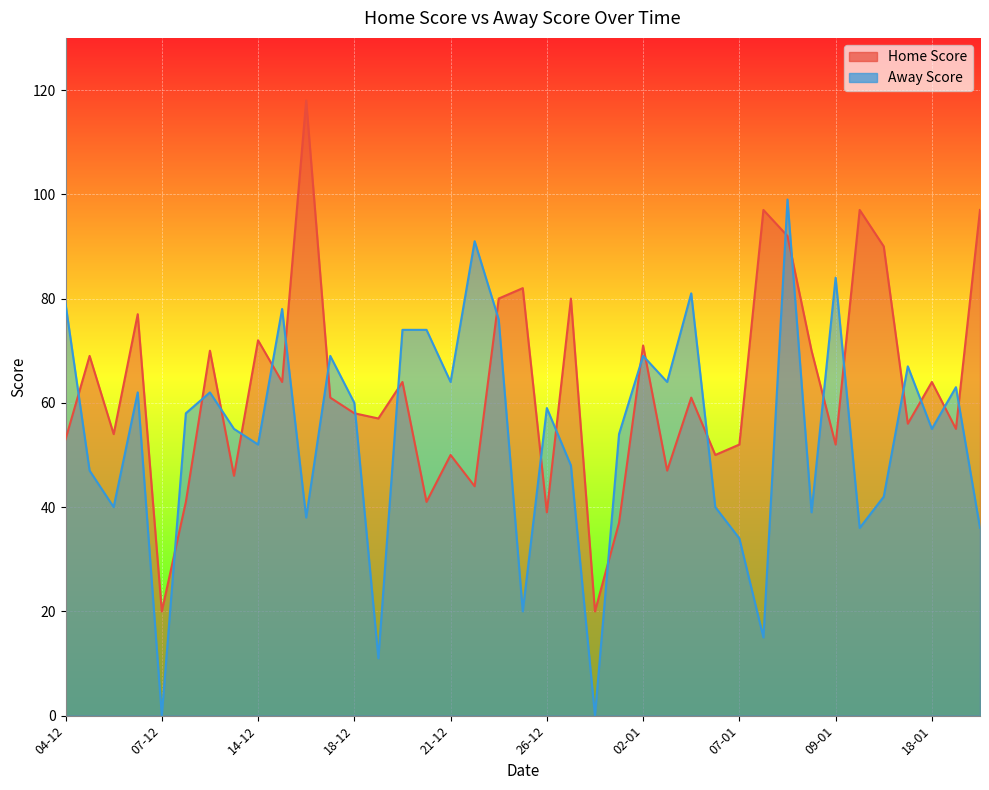

Where does the Away Score series first go above 58?

04-12